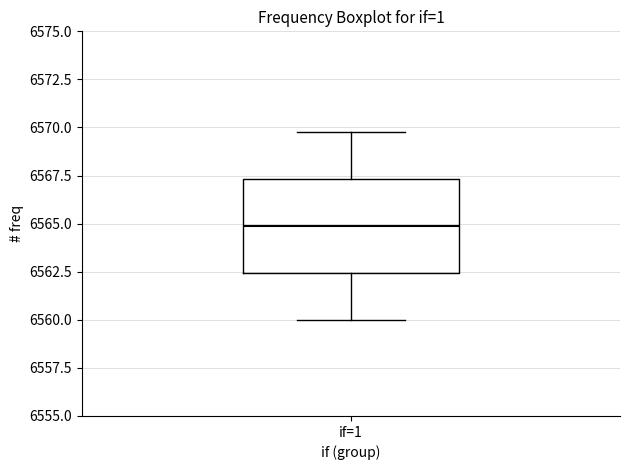

Transcribe this box plot: give where the median line is, the range the box spans, and where the two whiskers end, as read against the y-axis. The values are not printed on the chart, so give them approximately, as read against the axis.

median 6565.0, box 6562.5 to 6567.5, whiskers 6560.0 to 6570.0